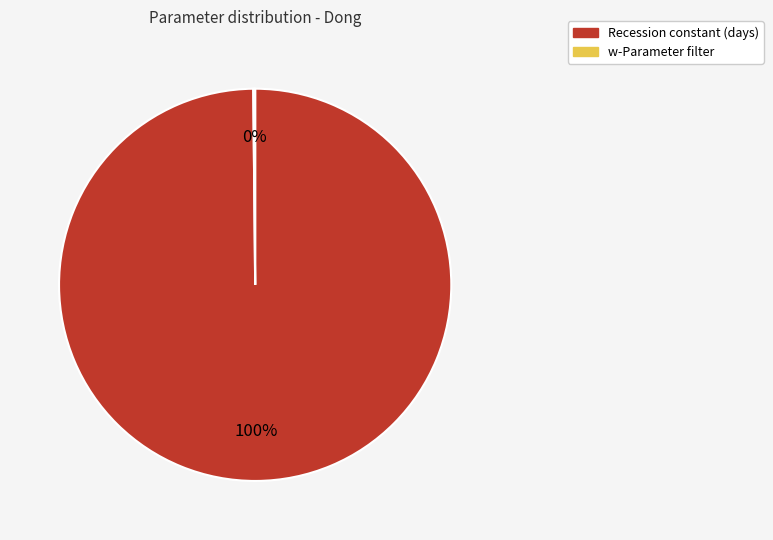

Is there a majority slice in this chart?

Yes